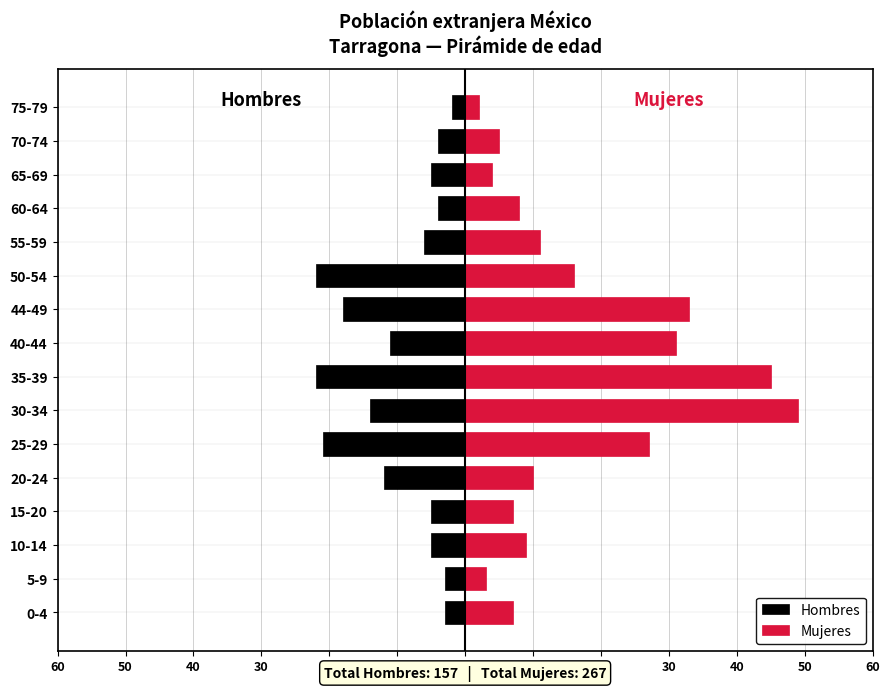

Which series has the largest range (max minus min)?

Mujeres